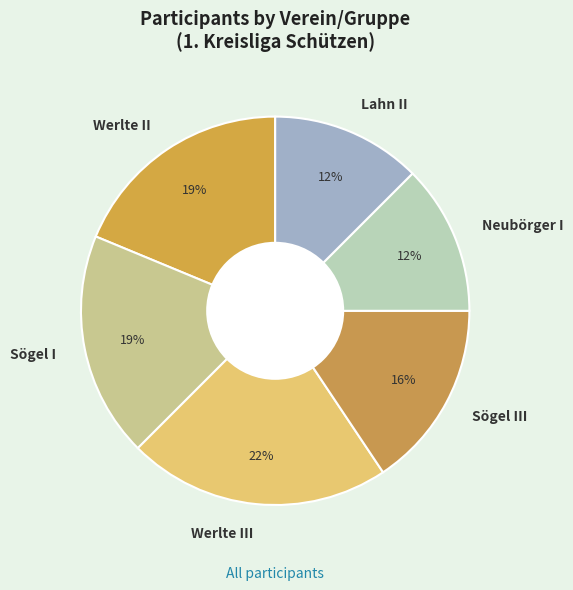

Is it true that Werlte II is 5% of the pie?

False